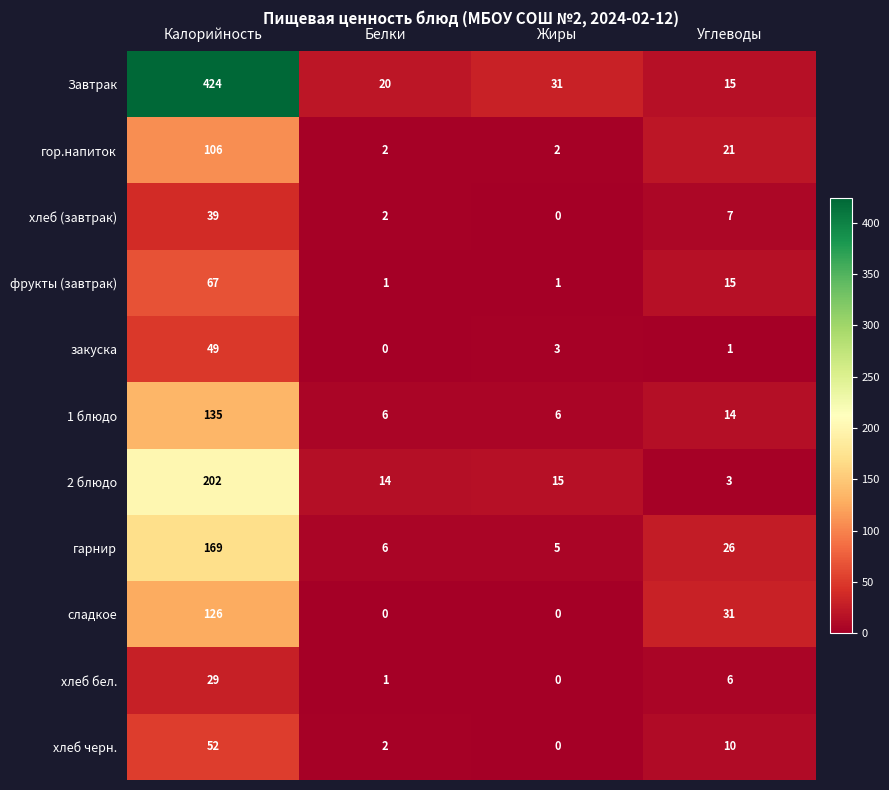

Rank the series by their maximum value, from lowest to highest.

хлеб бел., хлеб (завтрак), закуска, хлеб черн., фрукты (завтрак), гор.напиток, сладкое, 1 блюдо, гарнир, 2 блюдо, Завтрак